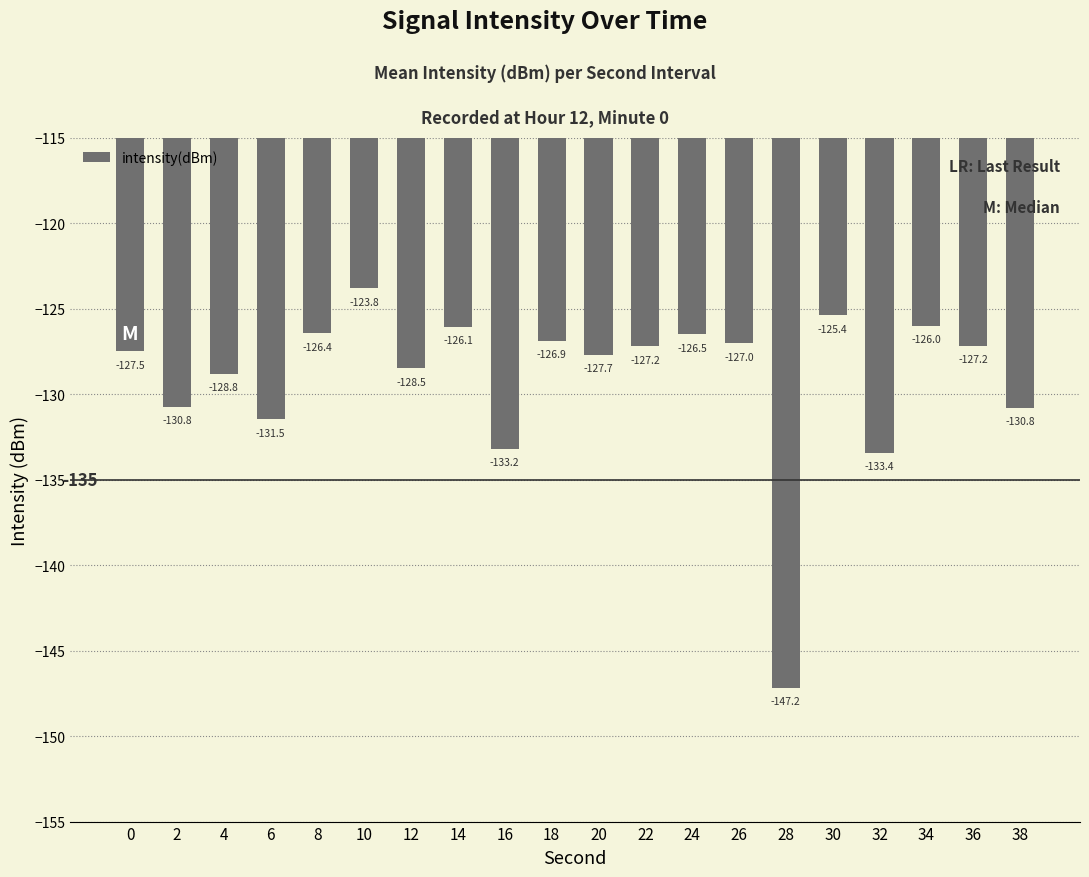

Reading left to right, transcribe all the data shown in this chart.

-127.5	-130.8	-128.8	-131.5	-126.4	-123.8	-128.5	-126.1	-133.2	-126.9	-127.7	-127.2	-126.5	-127.0	-147.2	-125.4	-133.4	-126.0	-127.2	-130.8